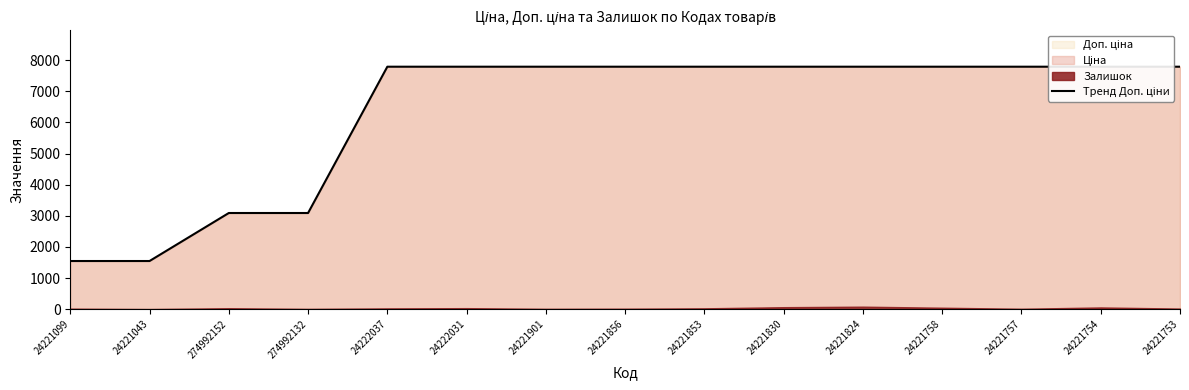

What is the sum of all values?

95000.4